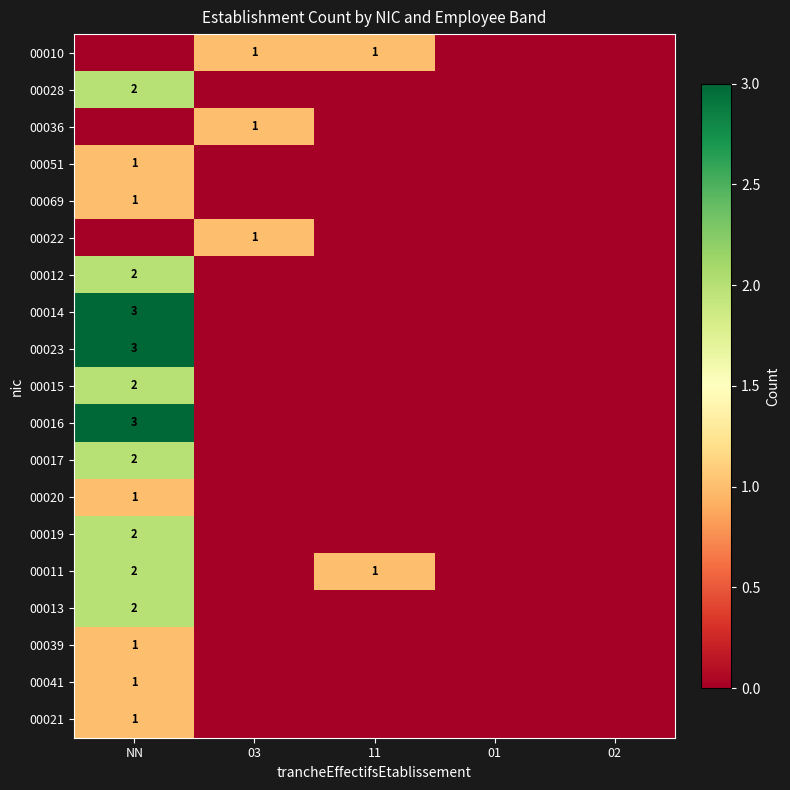

The value of 00011 at 11 is 0. True or false?

False